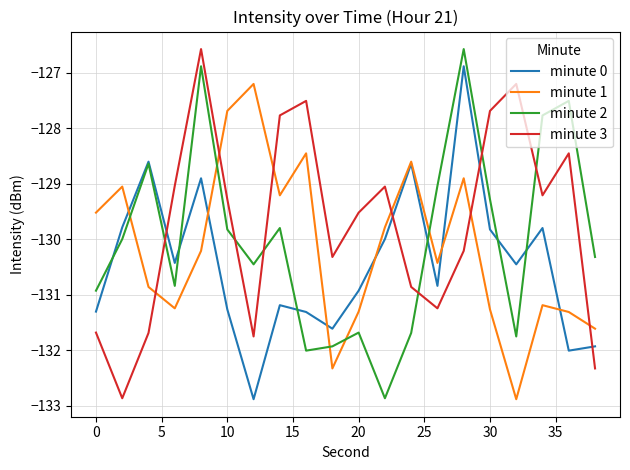

What is the greatest value displayed?

-126.6